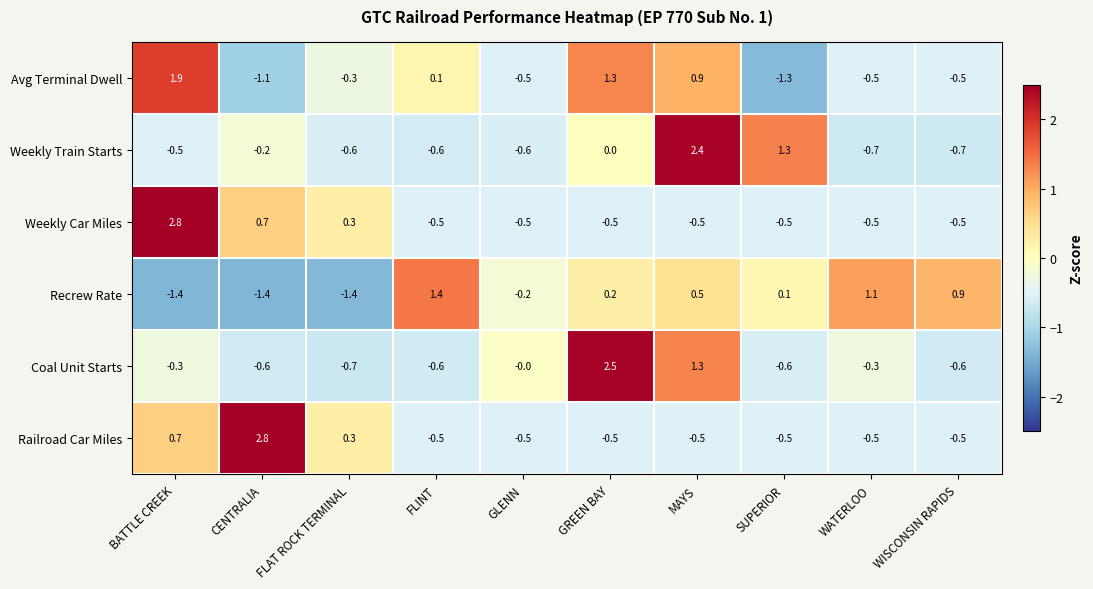

What value does the Weekly Car Miles series have at GLENN?

-0.5